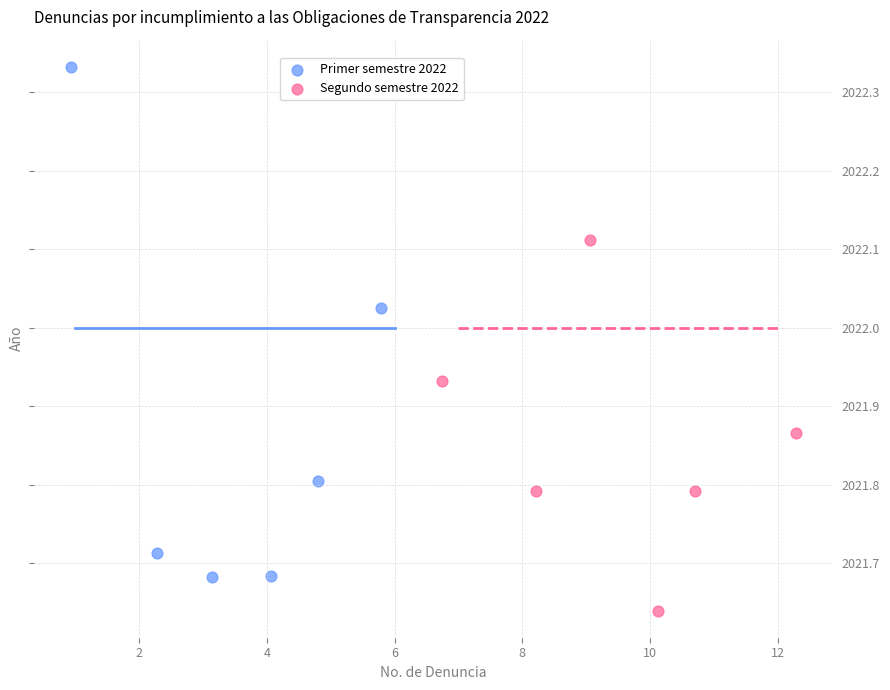

Which series reaches the minimum Y coordinate?

Segundo semestre 2022